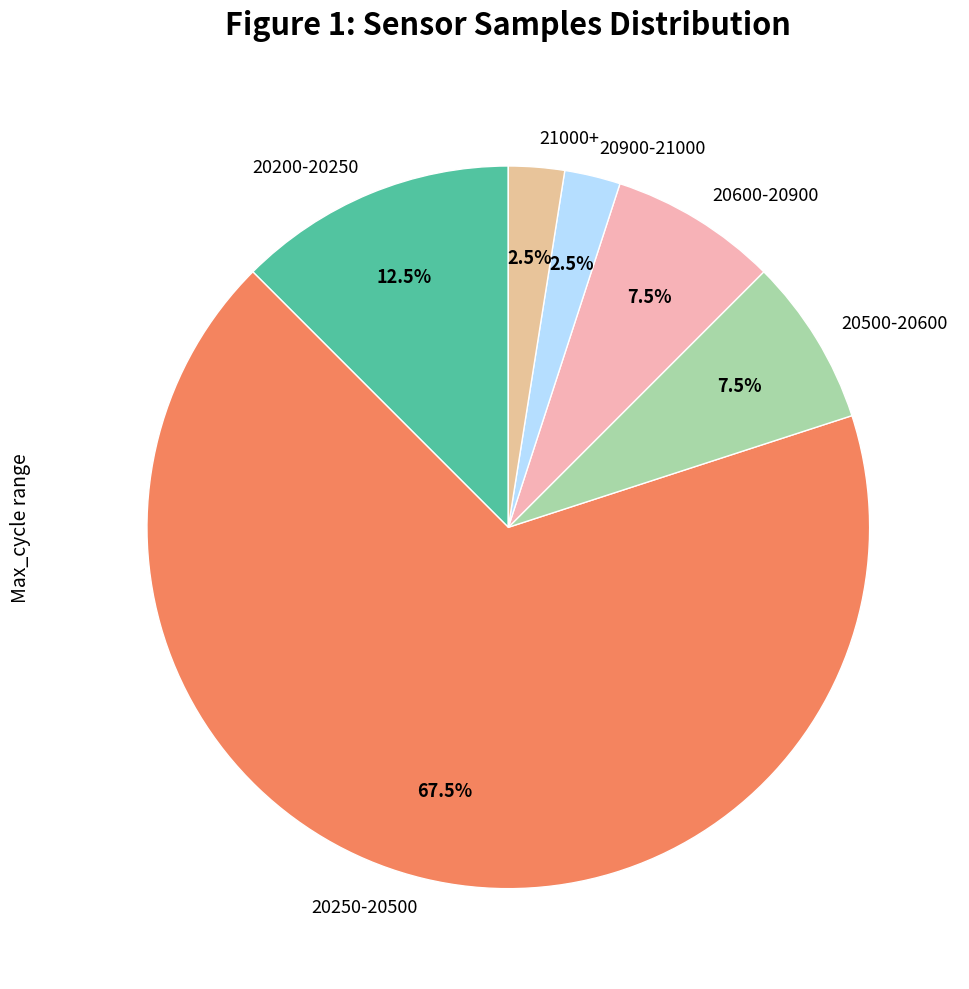

What percentage is NOT represented by 20200-20250?

87.5%